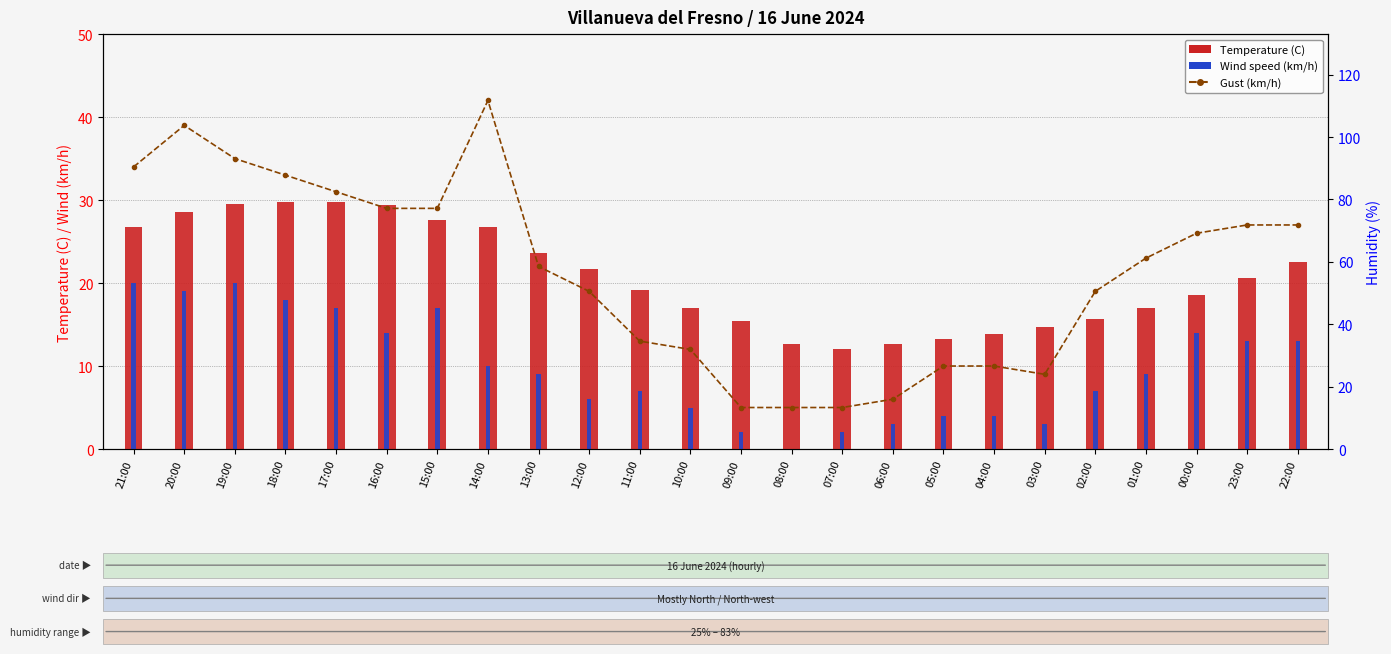

Between 21:00 and 15:00, which series saw the biggest shift?

Gust (km/h)